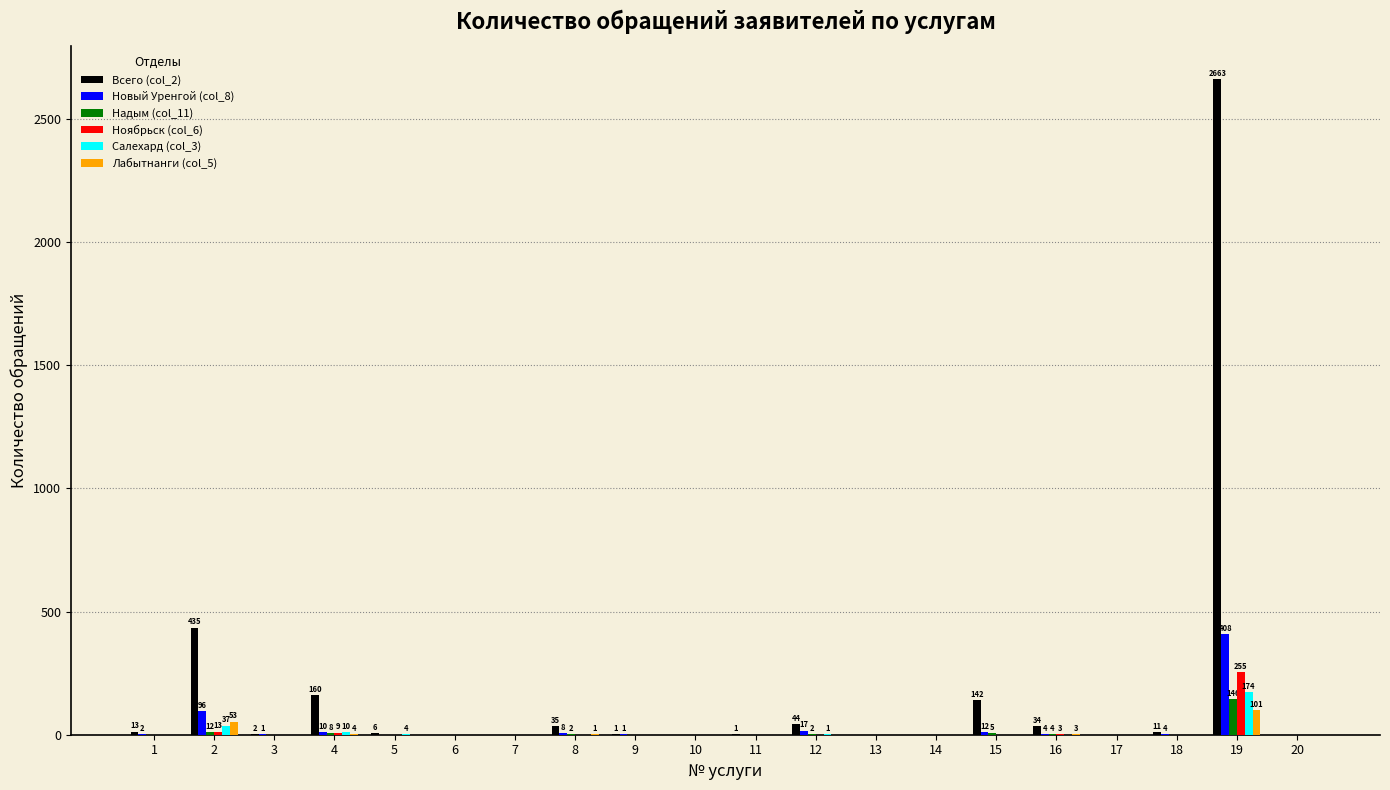

How many data points in Салехард (col_3) are above 0?

5